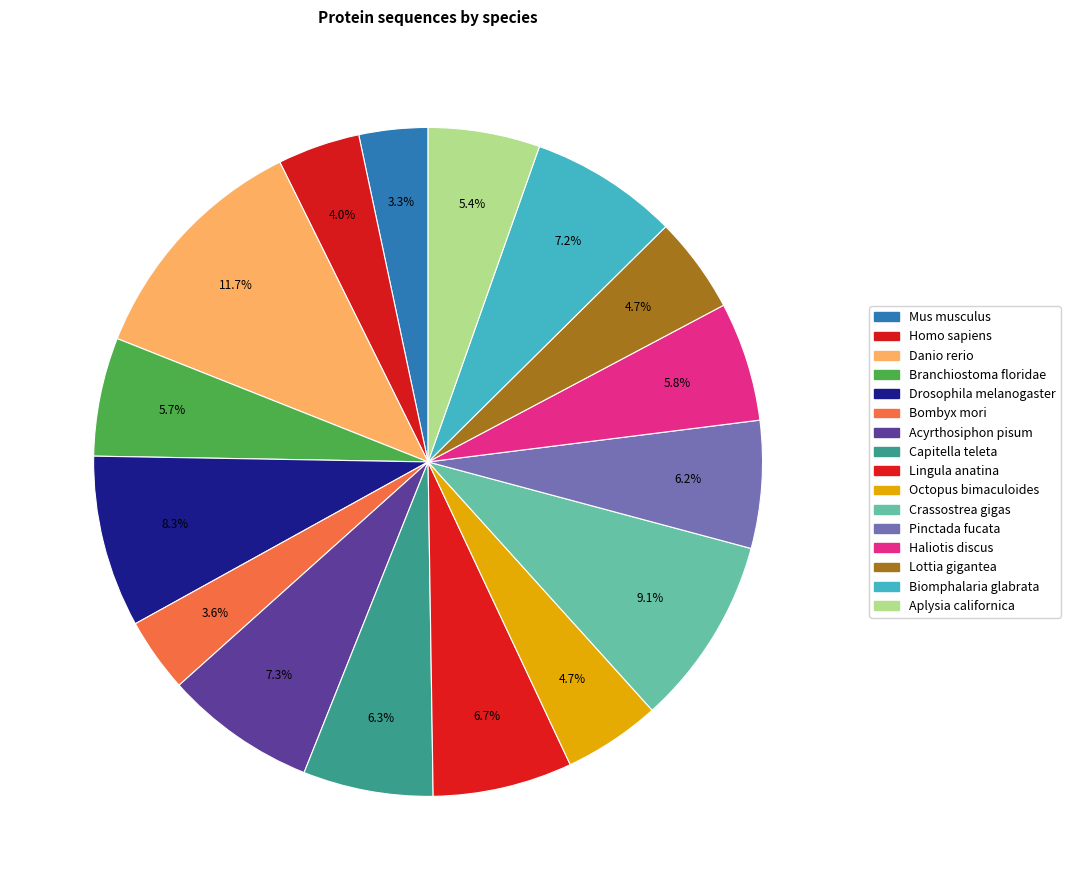

What is the smallest slice in the pie chart?

Mus musculus